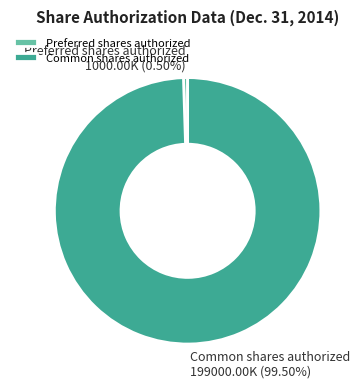

Between Preferred shares authorized and Common shares authorized, which is larger?

Common shares authorized